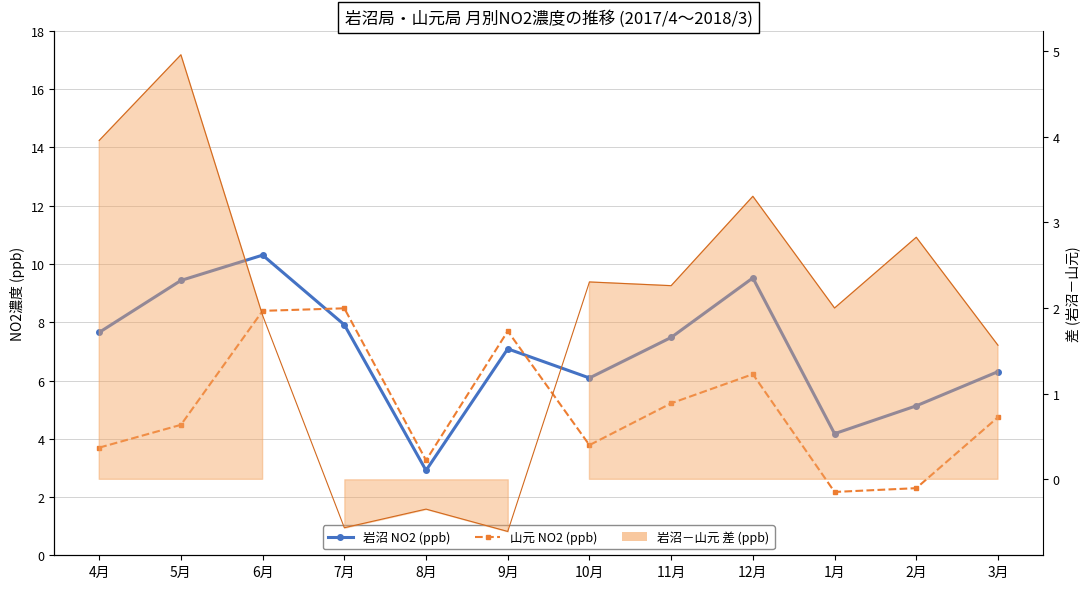

What is the maximum value shown in the chart?

10.3